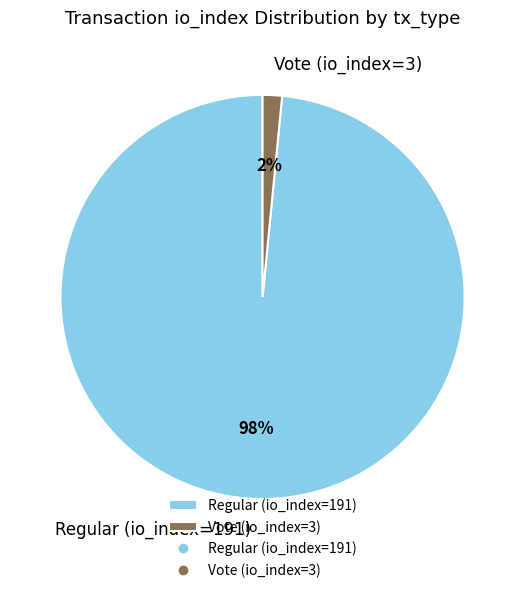

True or false: Regular (io_index=191) accounts for 98% of the total.

True